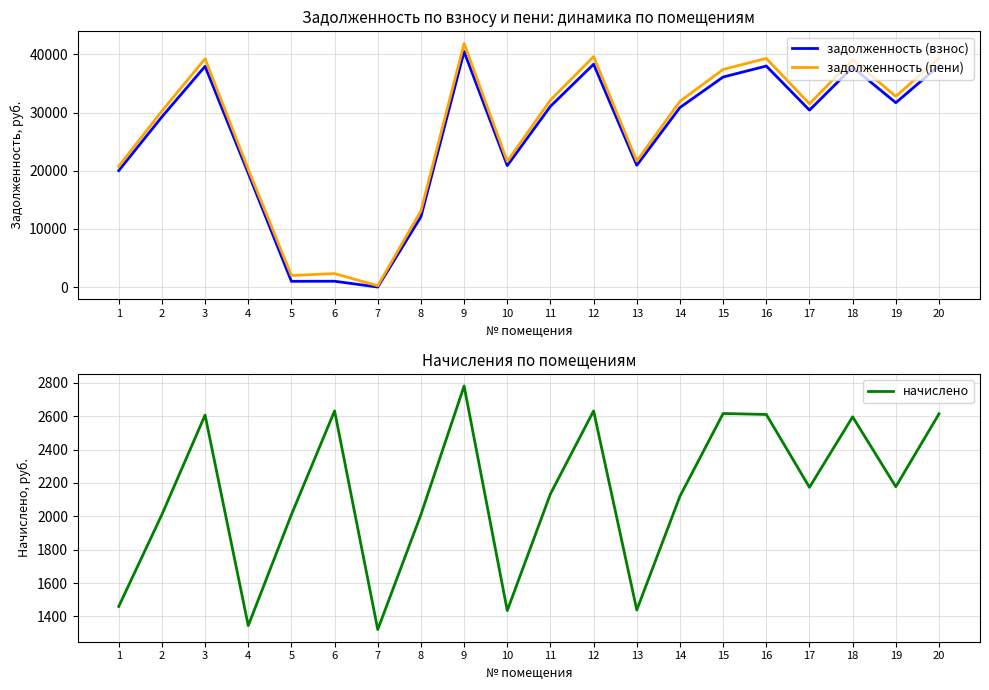

Reading left to right, transcribe all the data shown in this chart.

задолженность (взнос): 1=20019.0	2=29266.7	3=37953.8	4=19576.7	5=984.1	6=999.6	7=0.0	8=12083.6	9=40487.3	10=20890.1	11=31076.5	12=38315.6	13=20941.8	14=30869.8	15=36115.2	16=38005.4	17=30421.4	18=37798.5	19=31697.0	20=38057.0
задолженность (пени): 1=20748.9	2=30271.9	3=39257.3	4=20249.1	5=1989.4	6=2315.6	7=220.2	8=13088.9	9=41878.0	10=21607.6	11=32143.9	12=39631.6	13=21661.1	14=31930.1	15=37423.4	16=39310.8	17=31508.3	18=39096.8	19=32785.7	20=39364.1
начислено: 1=1459.9	2=2010.4	3=2607.2	4=1344.8	5=2010.4	6=2632.0	7=1321.3	8=2010.4	9=2781.2	10=1435.0	11=2134.7	12=2632.0	13=1438.6	14=2120.5	15=2616.4	16=2610.7	17=2173.8	18=2596.5	19=2177.4	20=2614.3